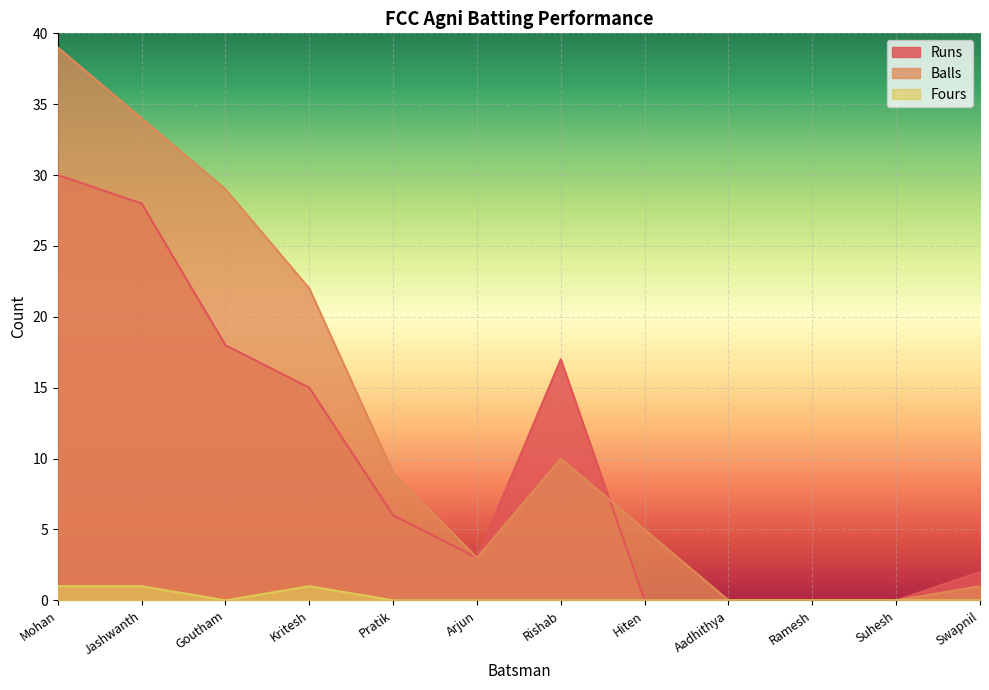

Where is Runs nearest to the value 15?

Kritesh